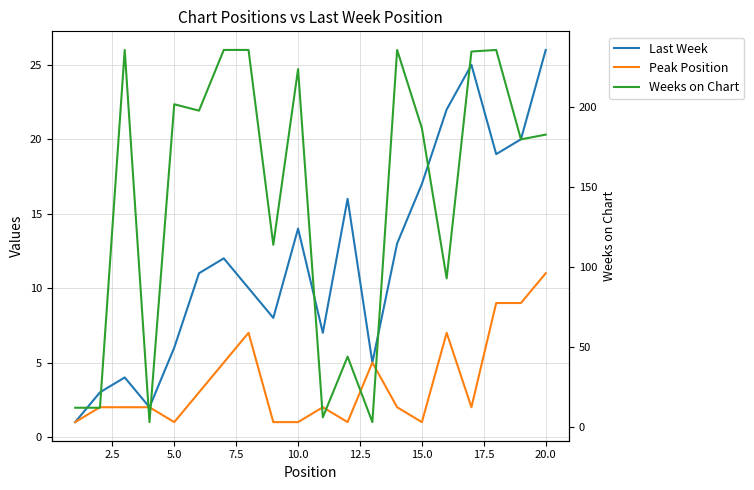

Reading right to left, list all the values displayed in this chart.

Last Week: 26	20	19	25	22	17	13	5	16	7	14	8	10	12	11	6	2	4	3	1
Peak Position: 11	9	9	2	7	1	2	5	1	2	1	1	7	5	3	1	2	2	2	1
Weeks on Chart: 183	180	236	235	93	187	236	3	44	6	224	114	236	236	198	202	3	236	12	12